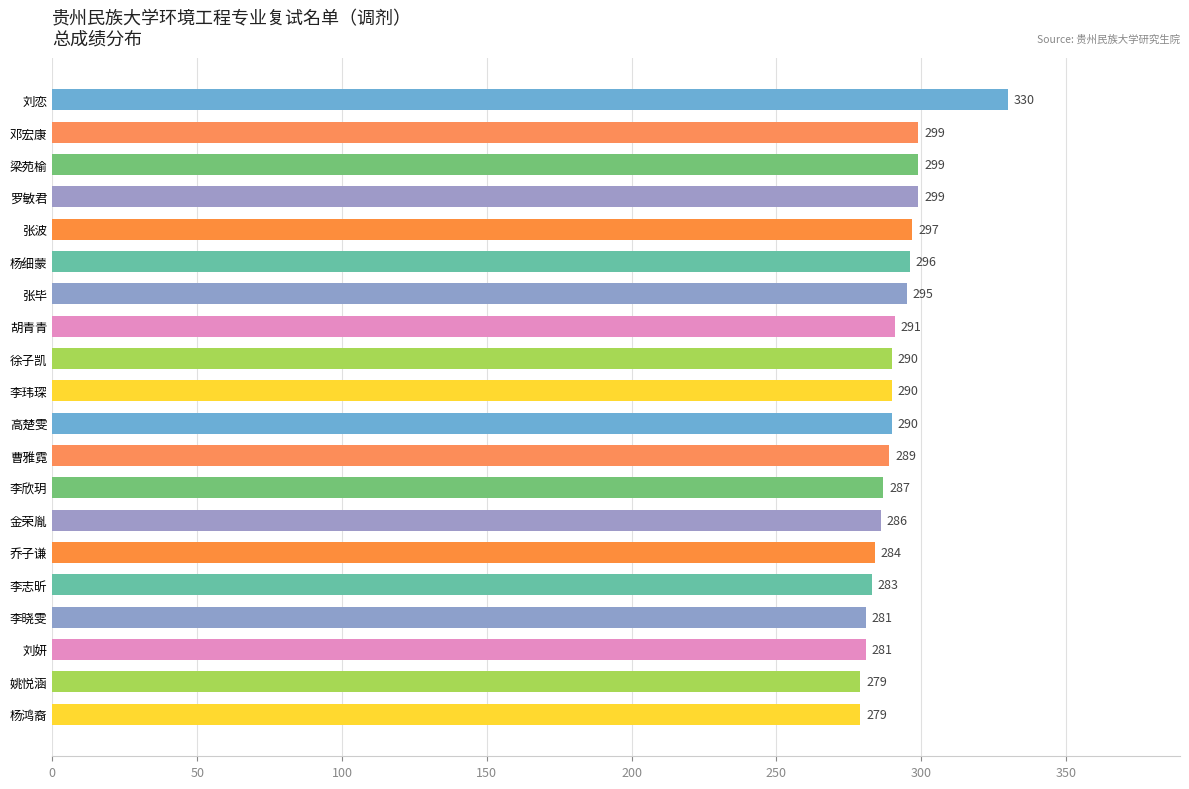

Reading bottom to top, list all the values displayed in this chart.

杨鸿裔=279	姚悦涵=279	刘妍=281	李晓雯=281	李志昕=283	乔子谦=284	金荣胤=286	李欣玥=287	曹雅霓=289	高楚雯=290	李玮琛=290	徐子凯=290	胡青青=291	张毕=295	杨细蒙=296	张波=297	罗敏君=299	梁苑榆=299	邓宏康=299	刘恋=330